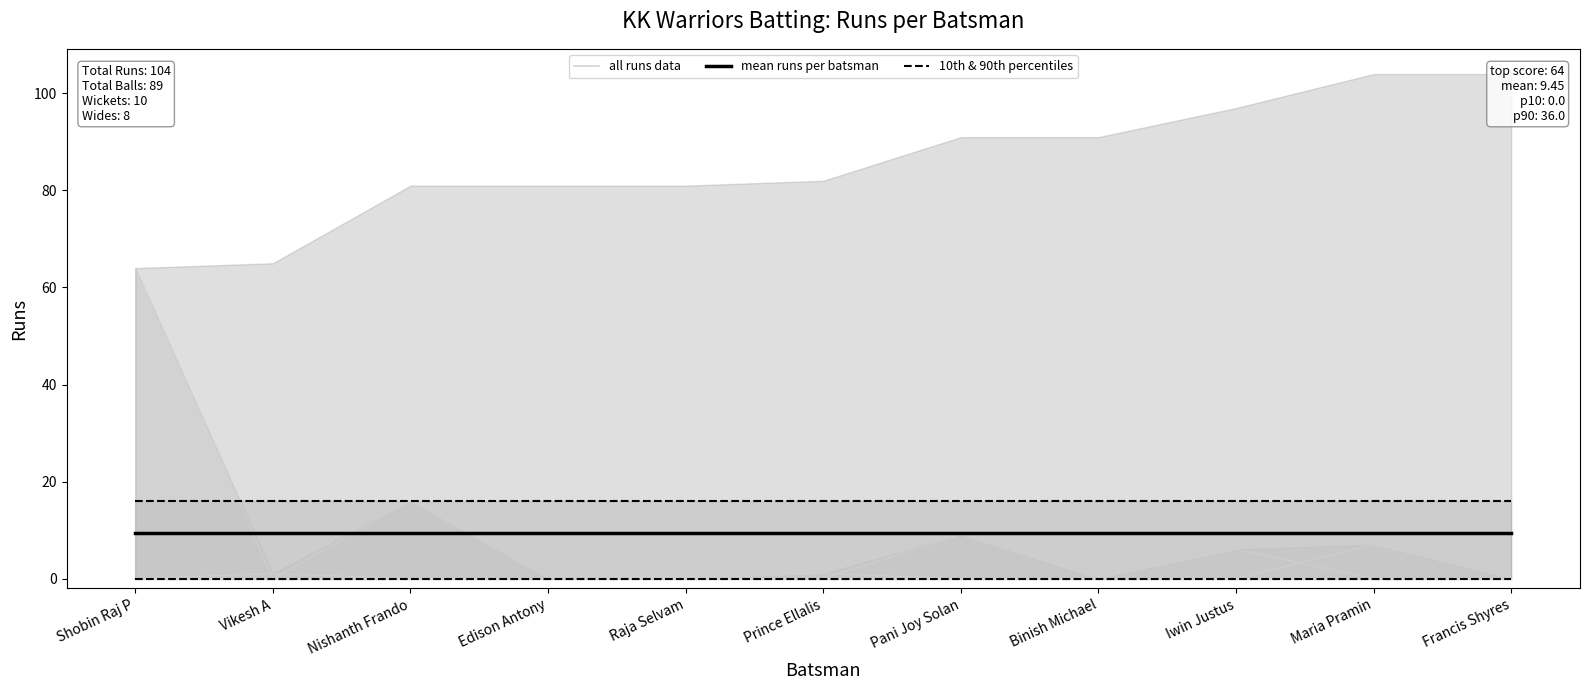

True or false: mean runs per batsman and 10th & 90th percentiles intersect in this chart.

False